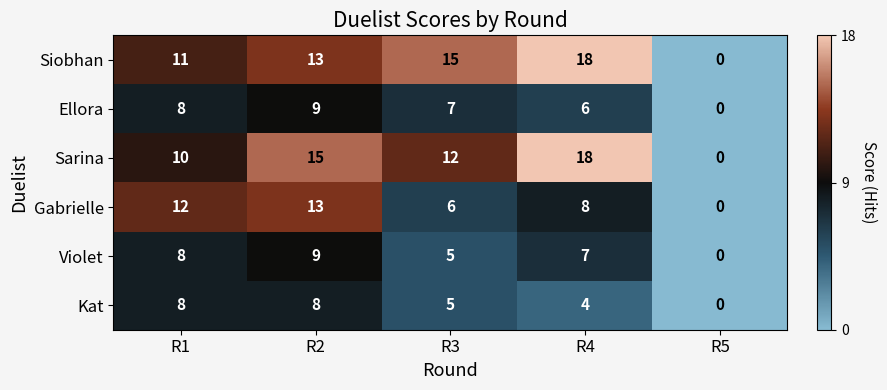

How many positive values does the Ellora series have?

4